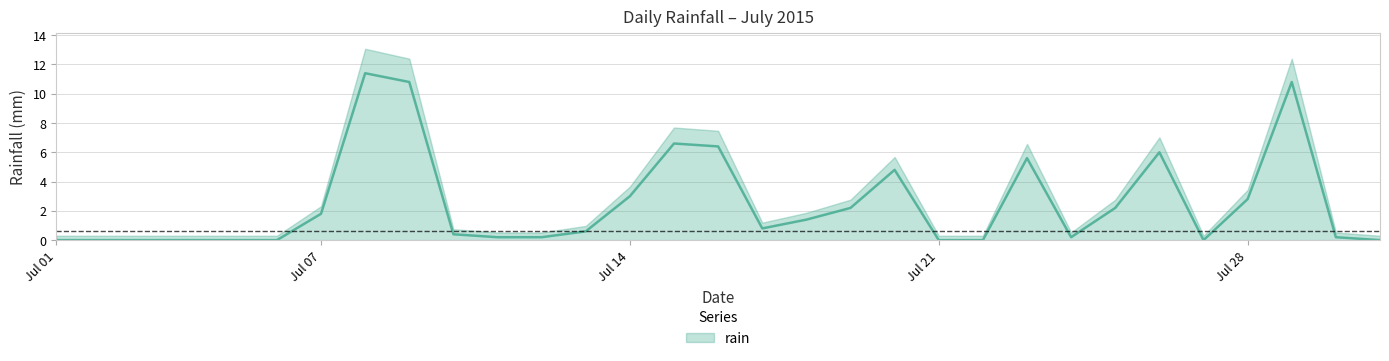

What is the sum of the values at 2015-07-29 and 2015-07-02?

10.8